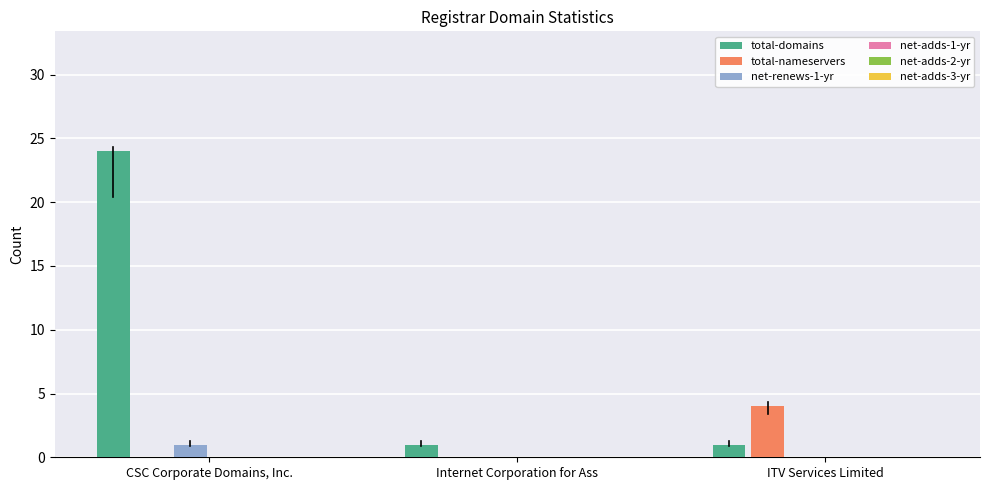

How many groups of bars are there?

3